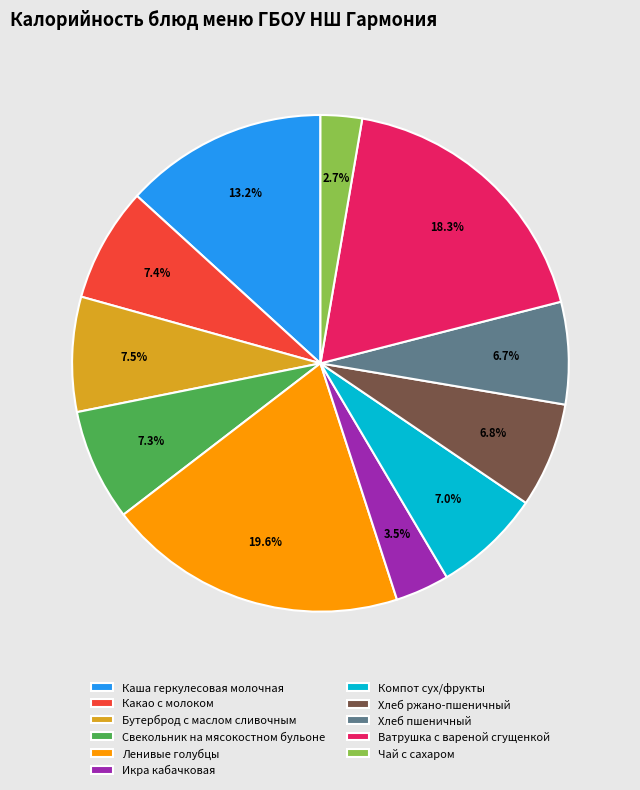

What percentage do Каша геркулесовая молочная and Бутерброд с маслом сливочным together represent?

20.7%